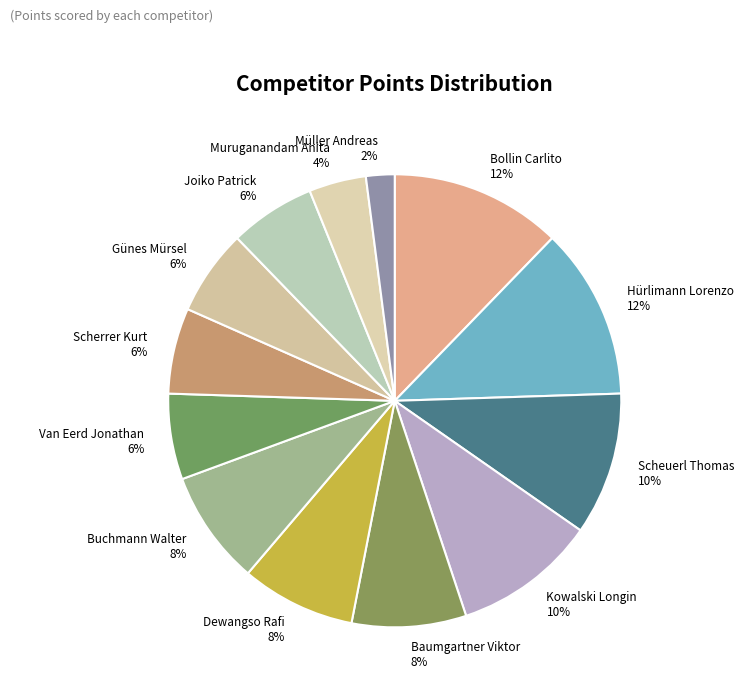

True or false: Van Eerd Jonathan 6% accounts for 17% of the total.

False